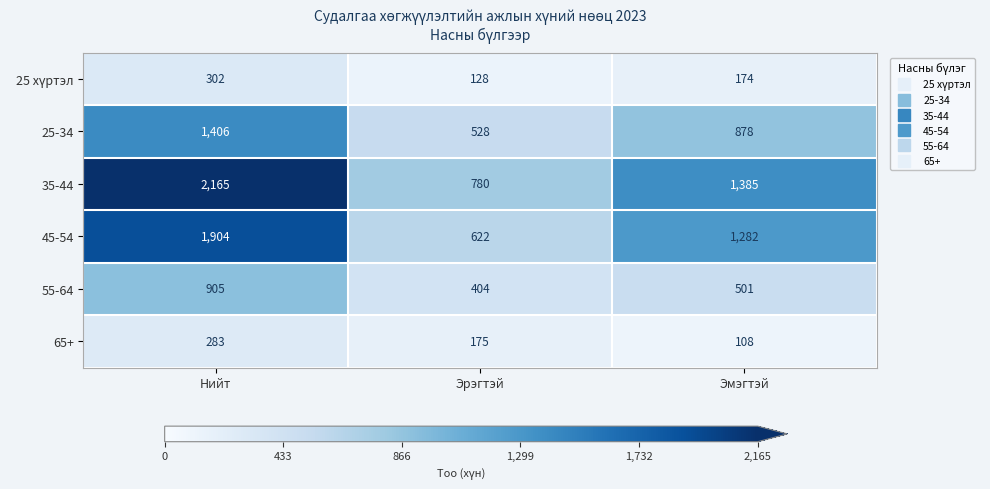

The 35-44 series shows 731 at Эмэгтэй. True or false?

False